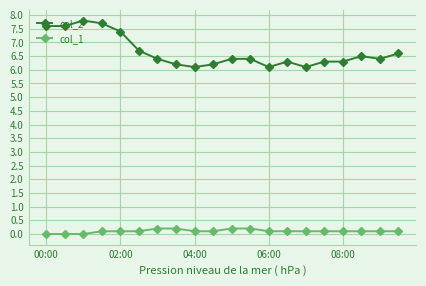

Which series has the widest spread of values?

col_2